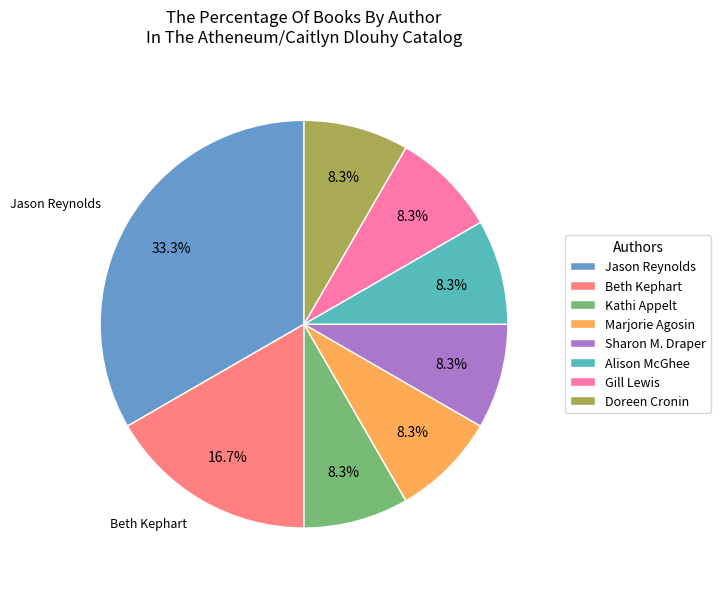

Count the number of slices in the pie.

8